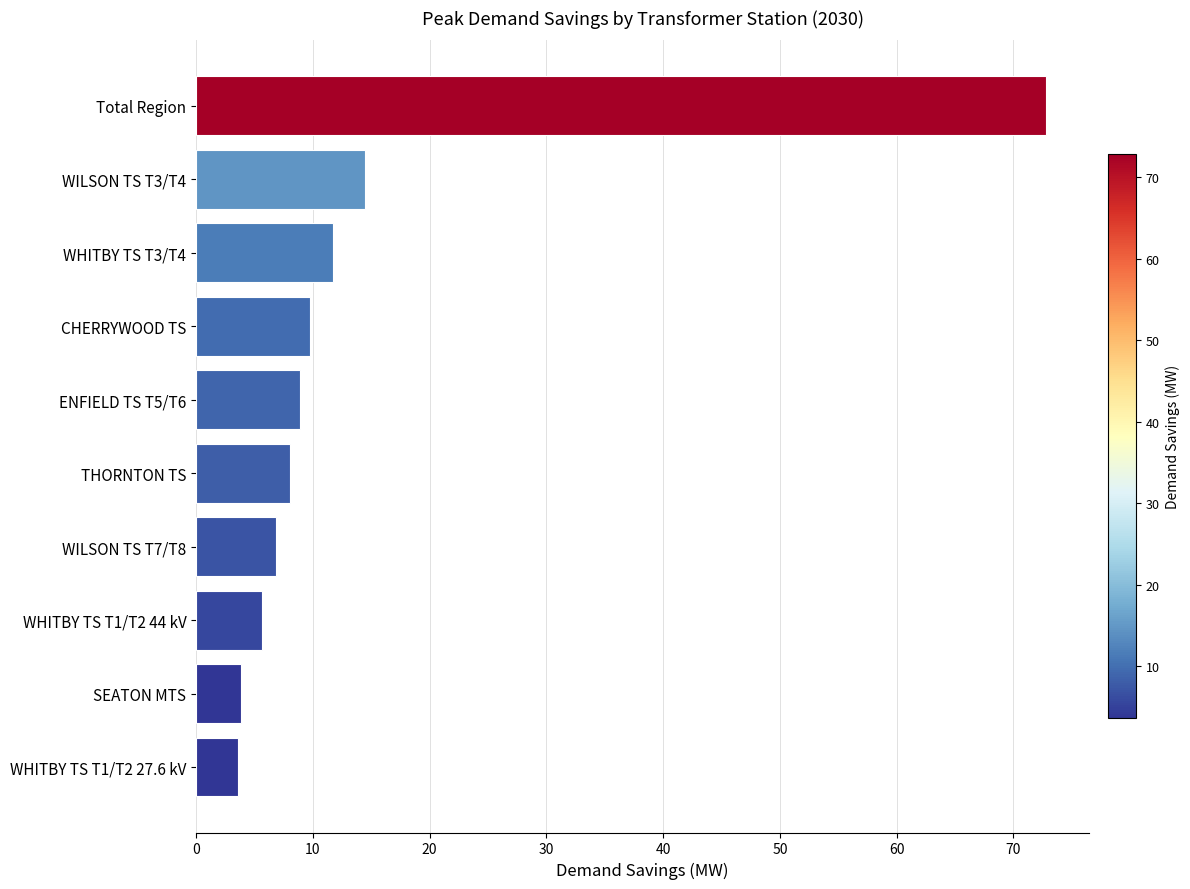

Count the number of categories in the chart.

10